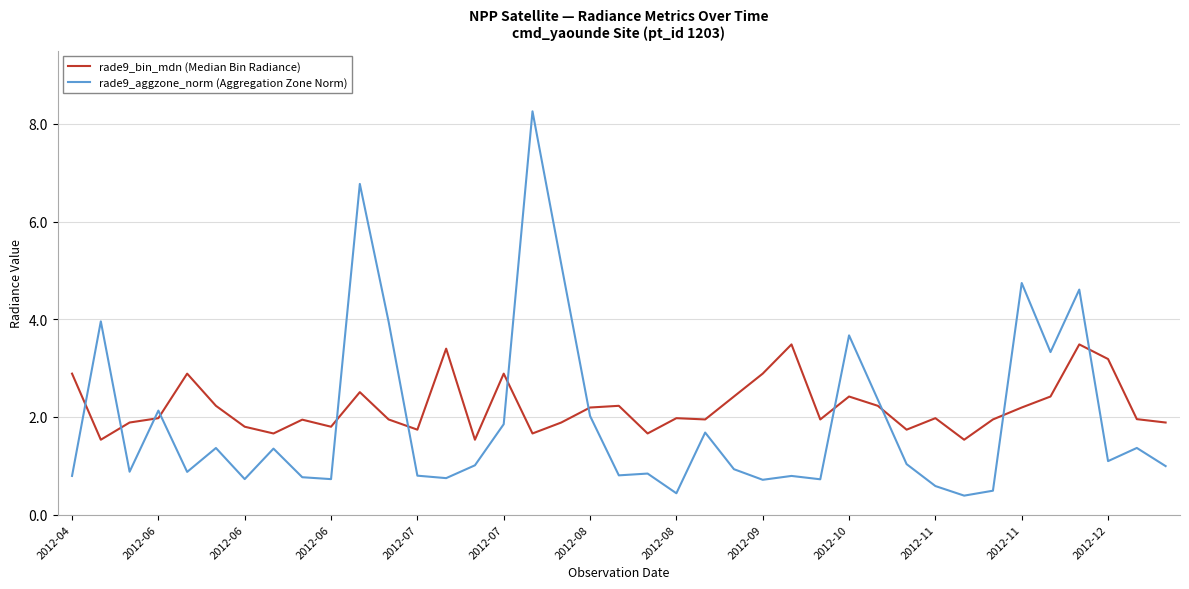

List the series in order of their peak value, highest first.

rade9_aggzone_norm (Aggregation Zone Norm), rade9_bin_mdn (Median Bin Radiance)